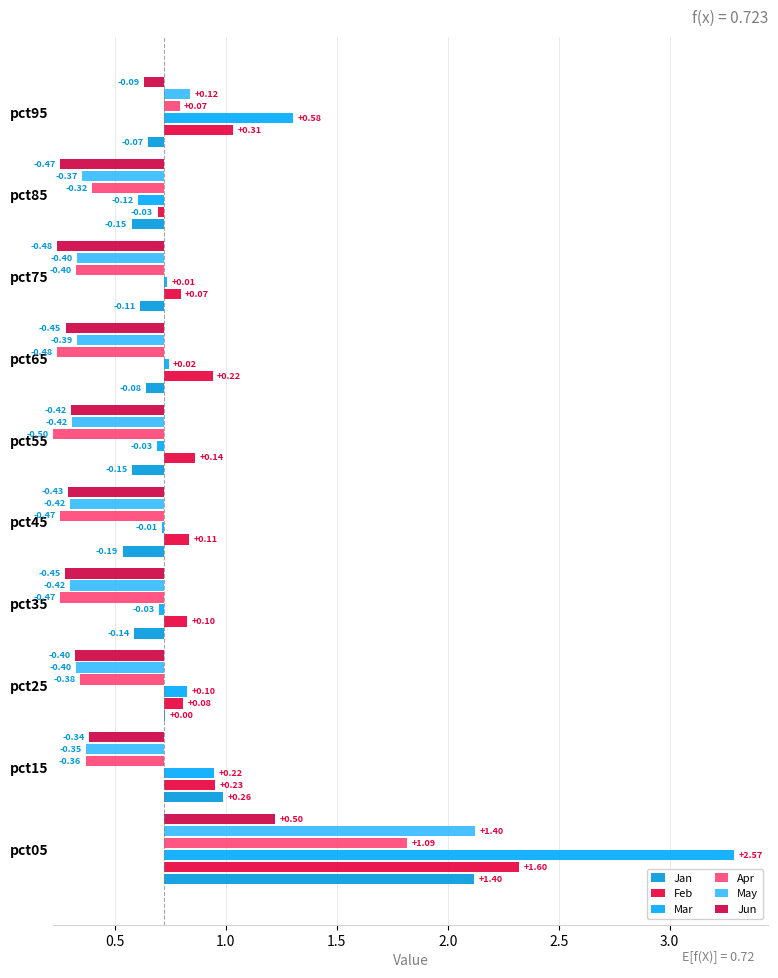

How many categories are shown in the chart?

10